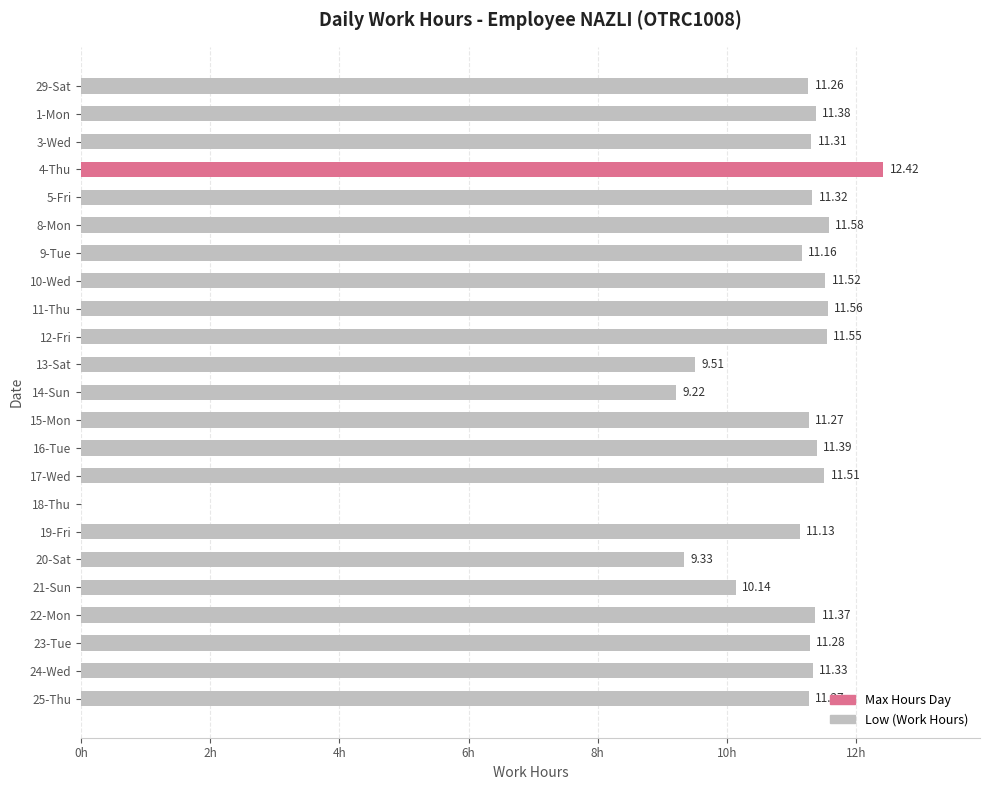

Which has a higher value, 20-Sat or 16-Tue?

16-Tue